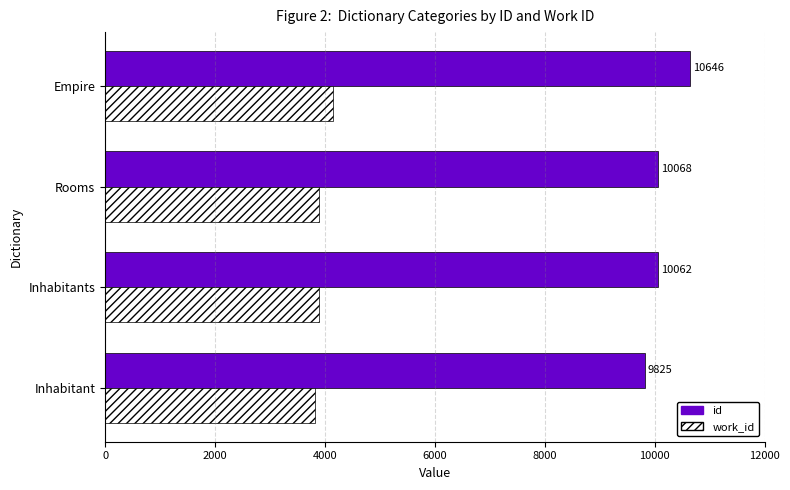

What is the difference between the second highest and minimum values in the id series?

243